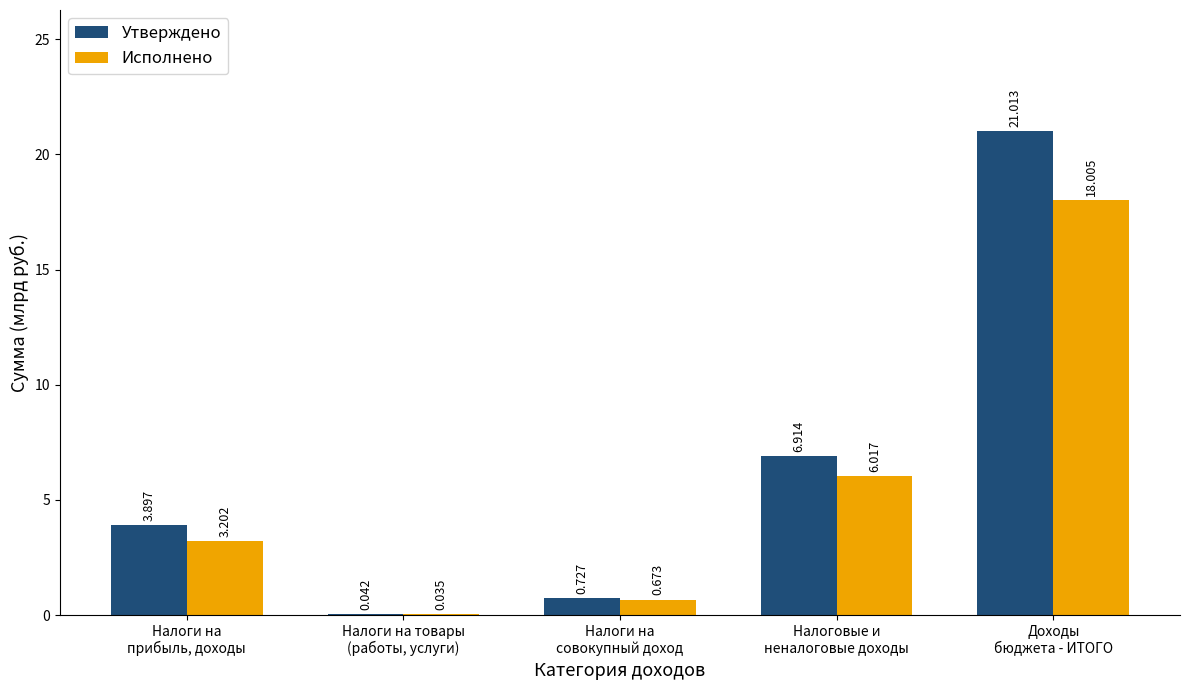

What is the difference between the Утверждено values at Доходы
бюджета - ИТОГО and Налоговые и
неналоговые доходы?

14.1